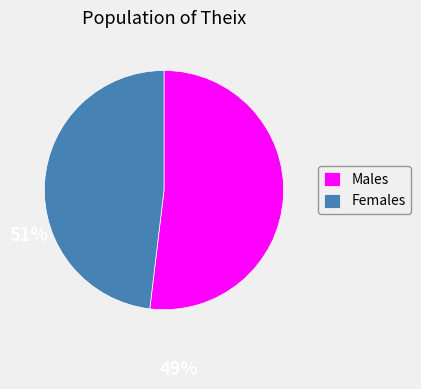

Between Females and Males, which is larger?

Males